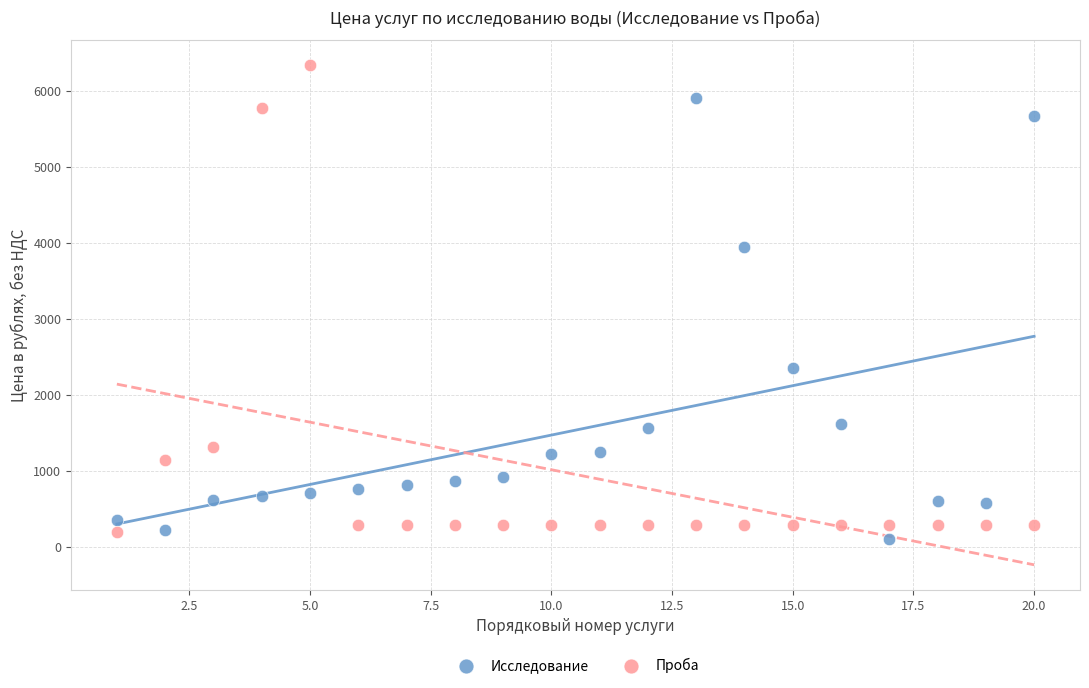

Which series has the widest spread of Y values?

Проба